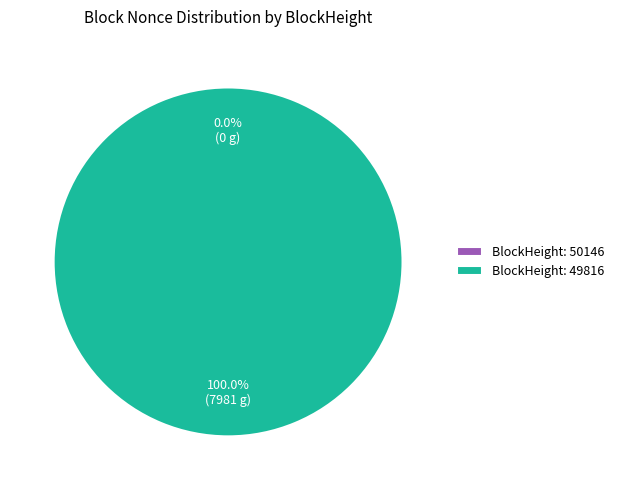

Rank the categories by value from lowest to highest.

50146, 49816